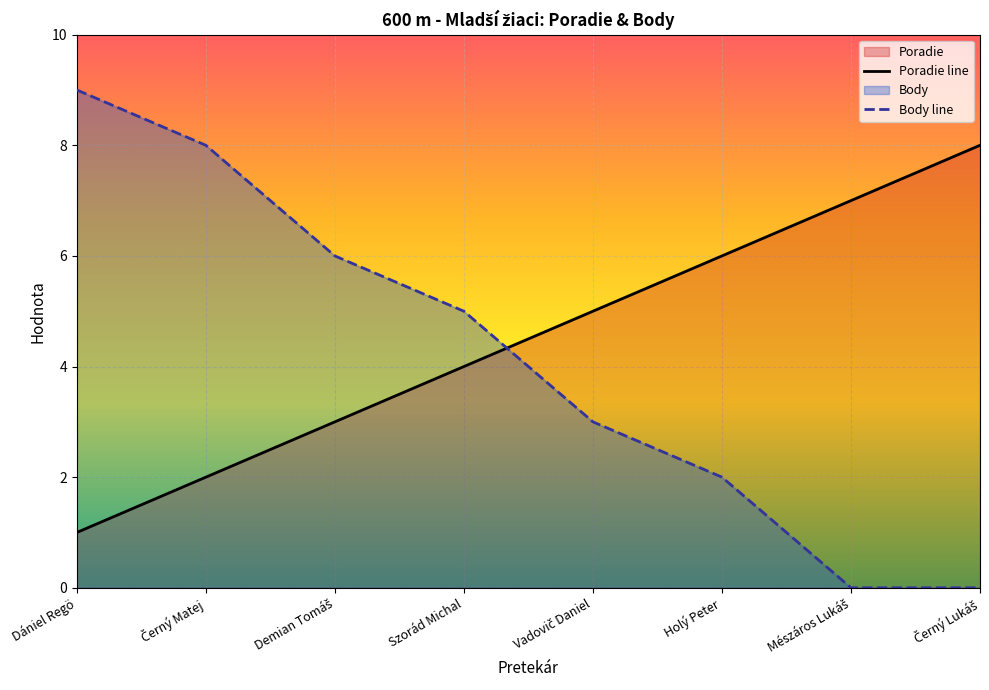

How many times do Body line and Poradie line cross each other?

1